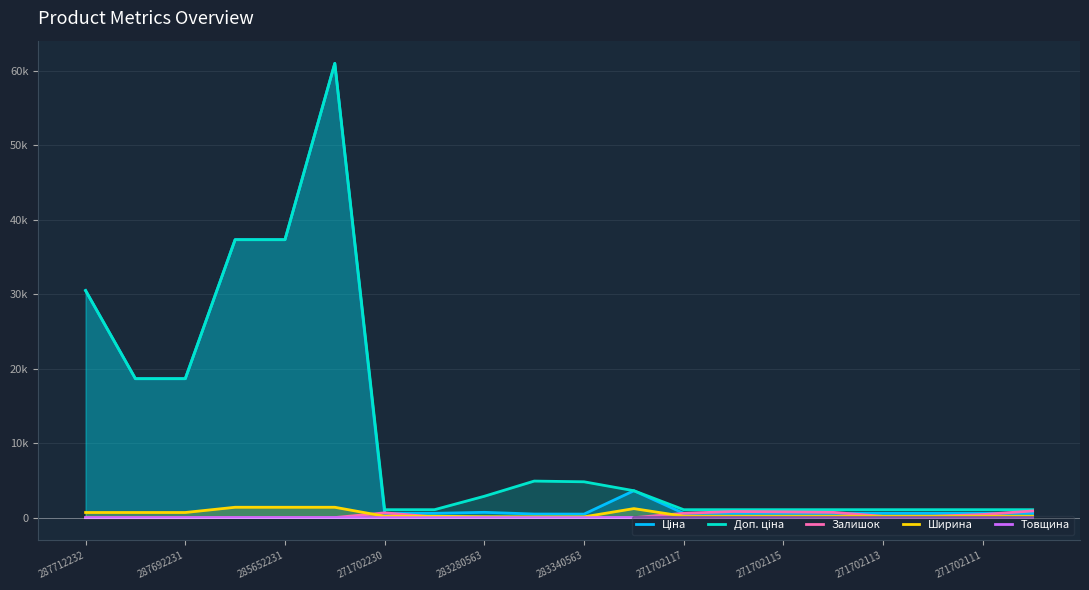

Does the chart display data point markers on the line(s)?

No